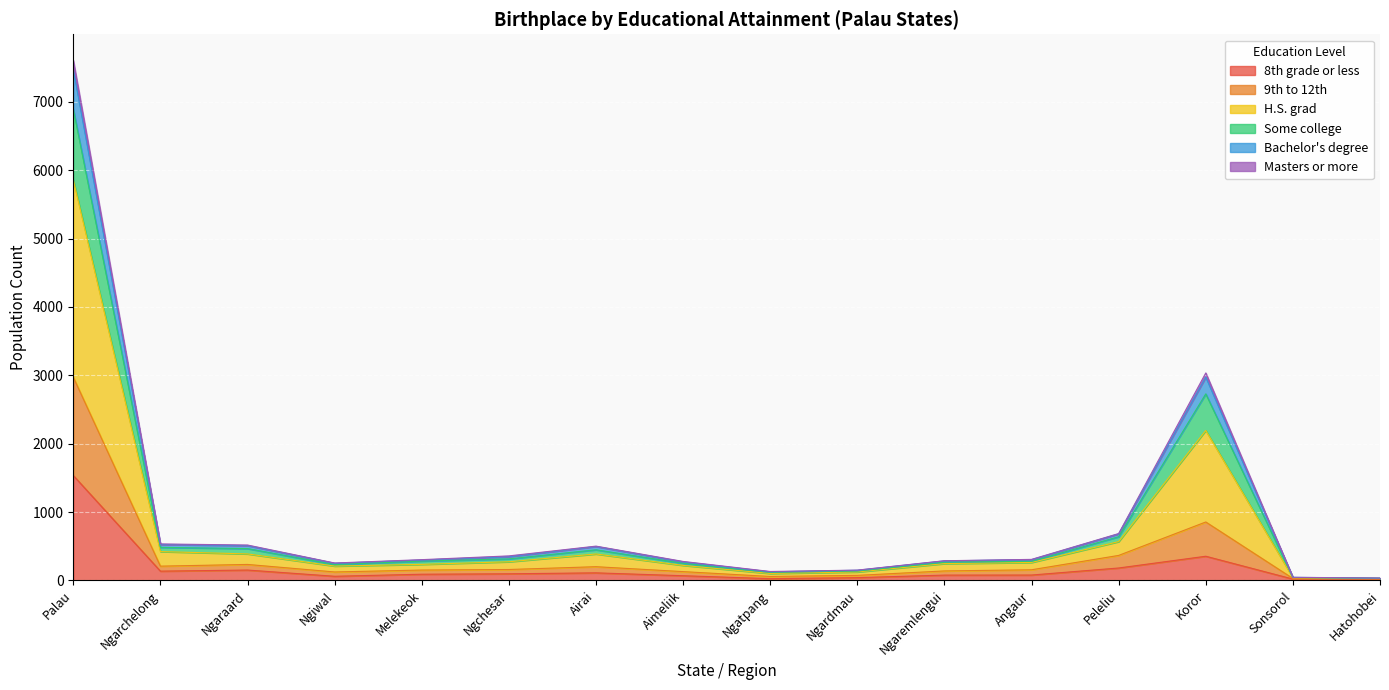

Does the chart display data point markers on the line(s)?

No